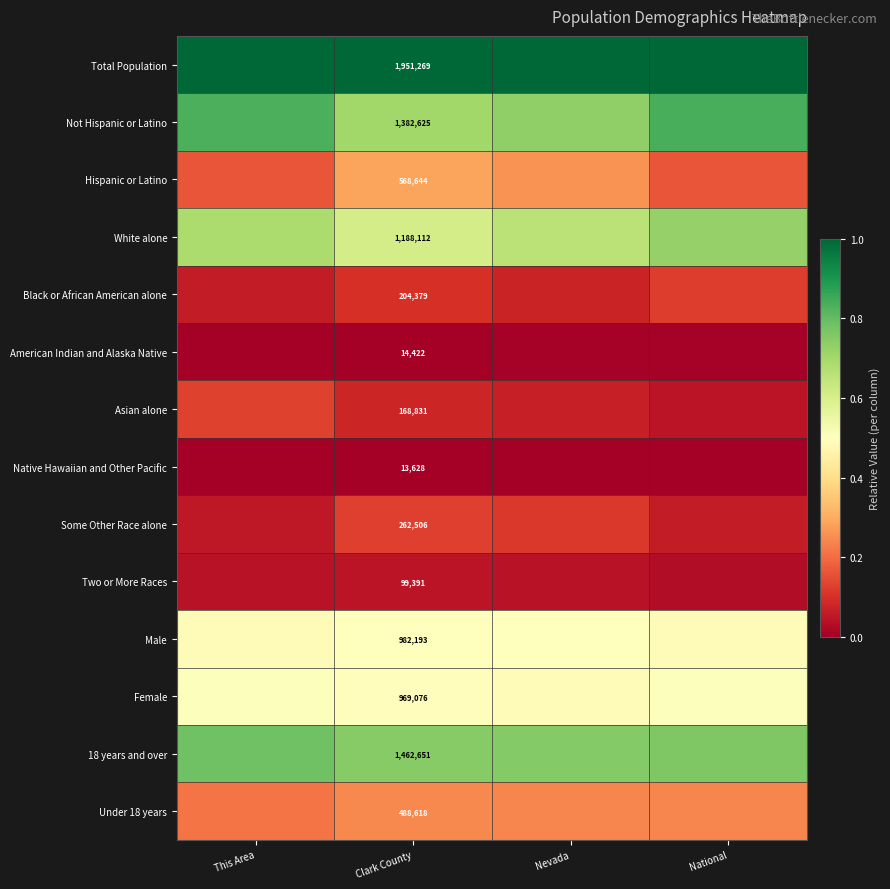

Which category has the highest value across all series?

This Area